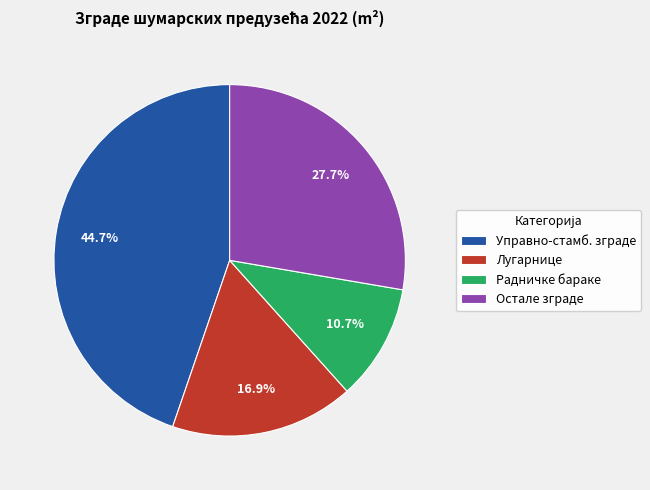

Do Остале зграде and Лугарнице together represent more than half of the pie?

No